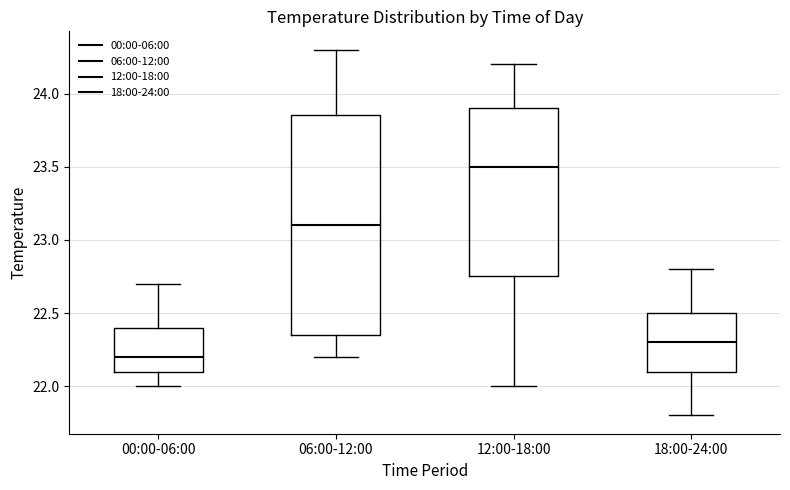

Which box has the highest median line?

12:00-18:00